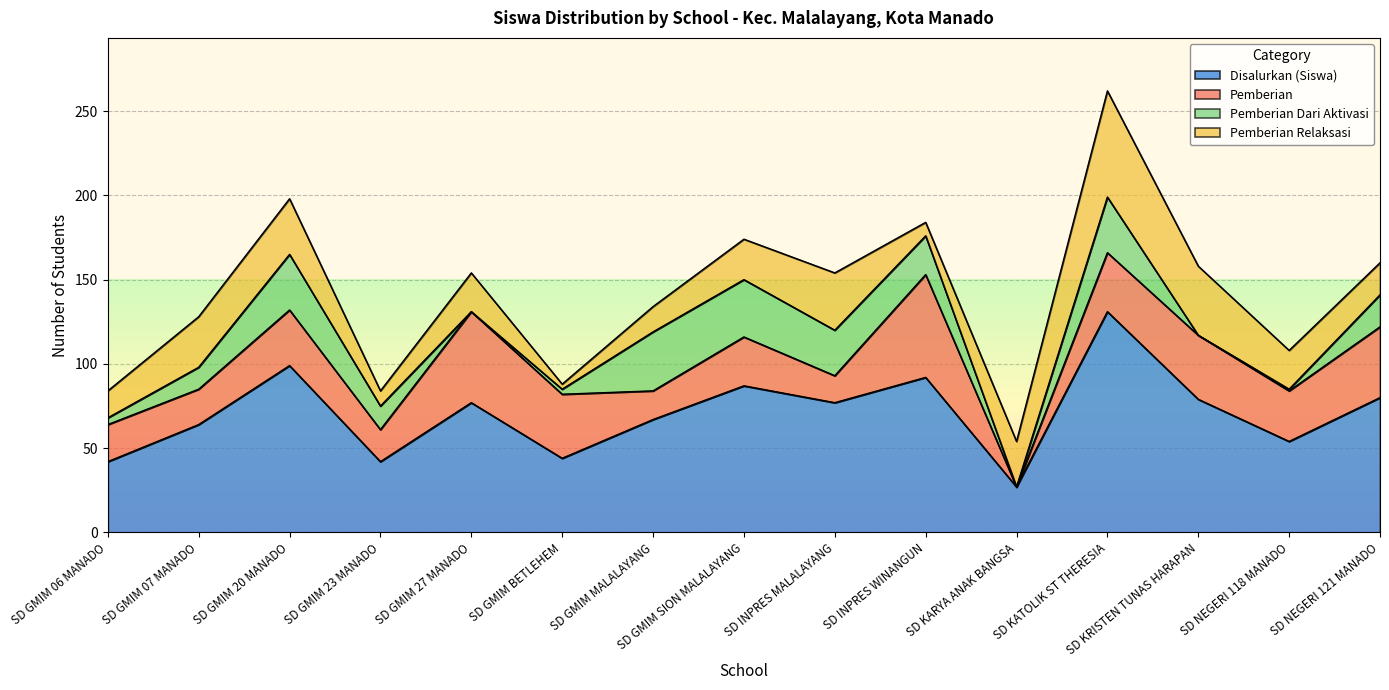

True or false: Disalurkan (Siswa) and Pemberian Relaksasi cross at least once.

False